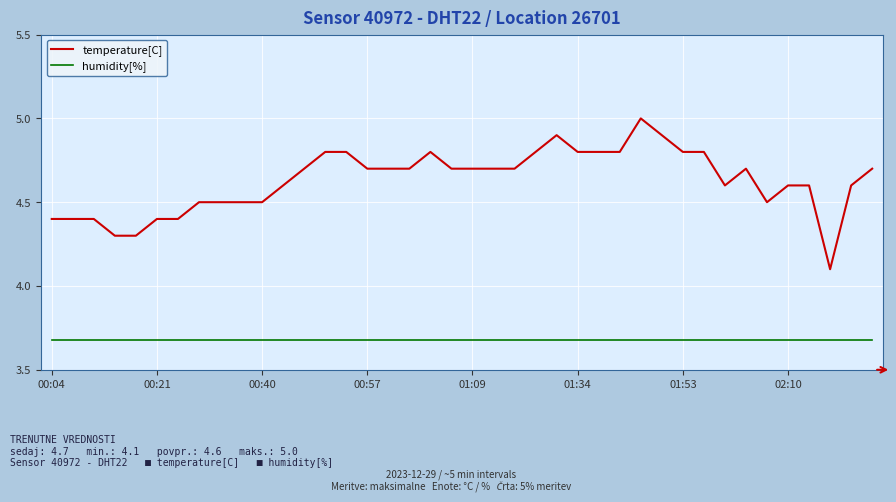

True or false: humidity[%] and temperature[C] cross at least once.

False